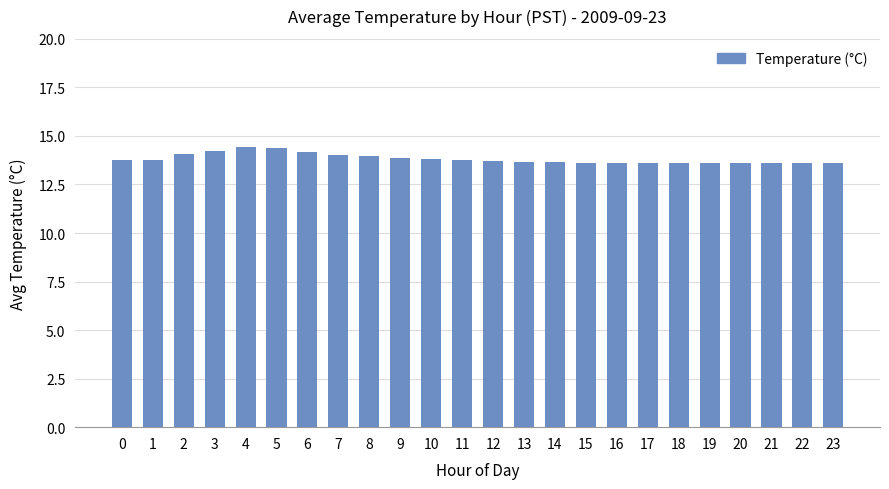

What is the maximum value shown in the chart?

14.4